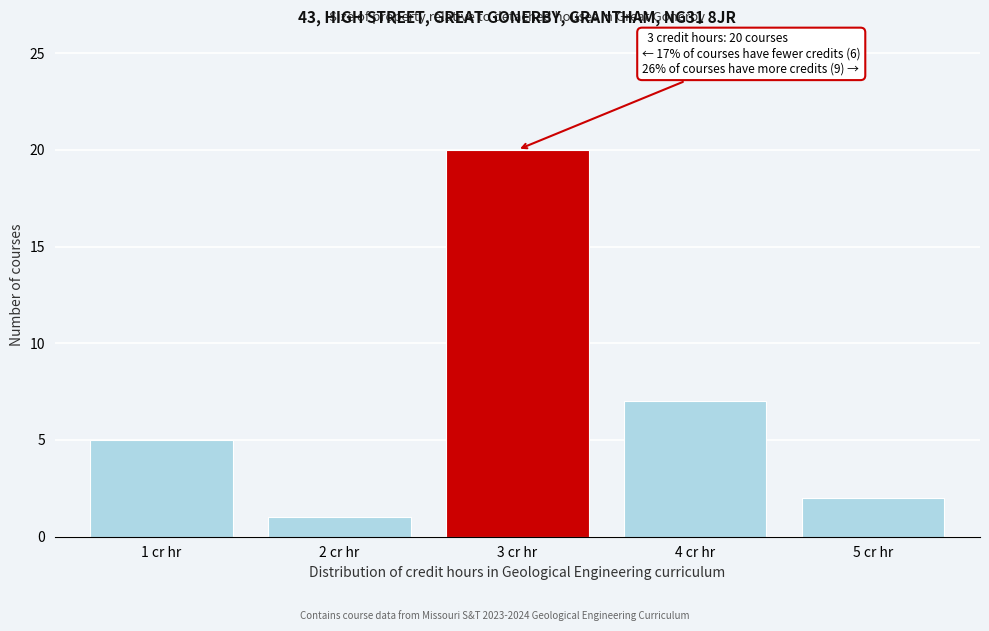

Reading left to right, what are all the values shown in this chart?

5	1	20	7	2